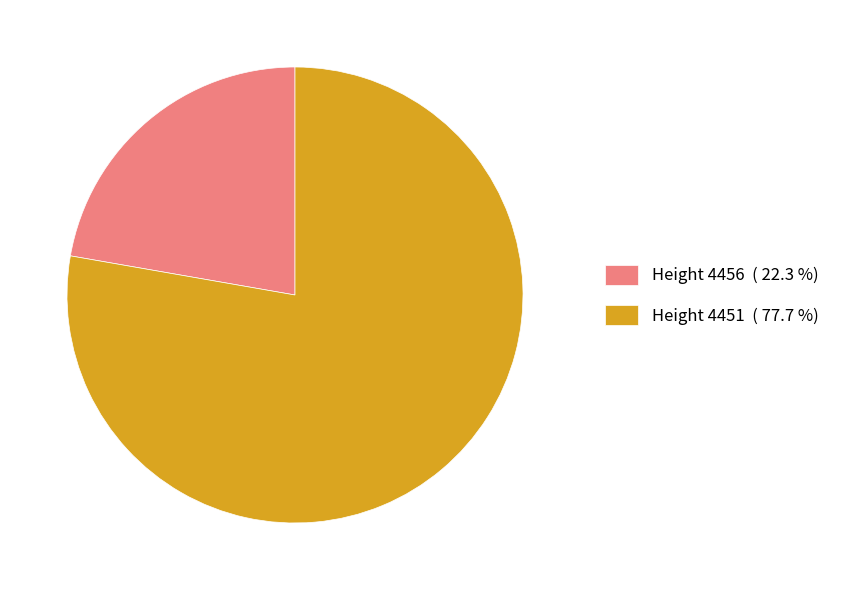

Between Height 4456 ( 22.3 %) and Height 4451 ( 77.7 %), which is larger?

Height 4451 ( 77.7 %)